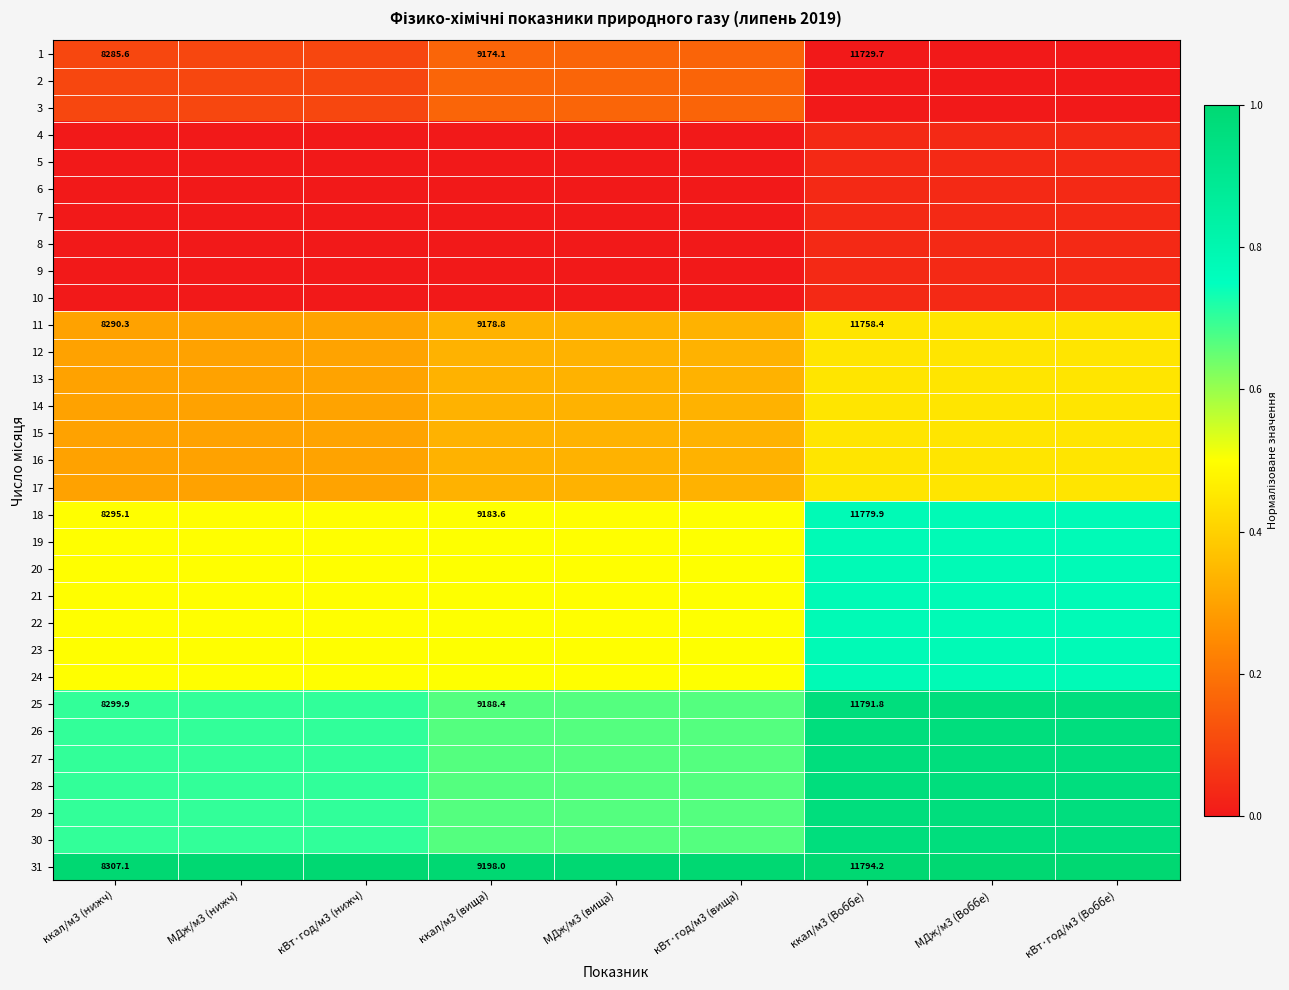

At кВт·год/м3 (вища), list the series in order from largest to smallest.

31, 25, 26, 27, 28, 29, 30, 18, 19, 20, 21, 22, 23, 24, 11, 12, 13, 14, 15, 16, 17, 1, 2, 3, 4, 5, 6, 7, 8, 9, 10